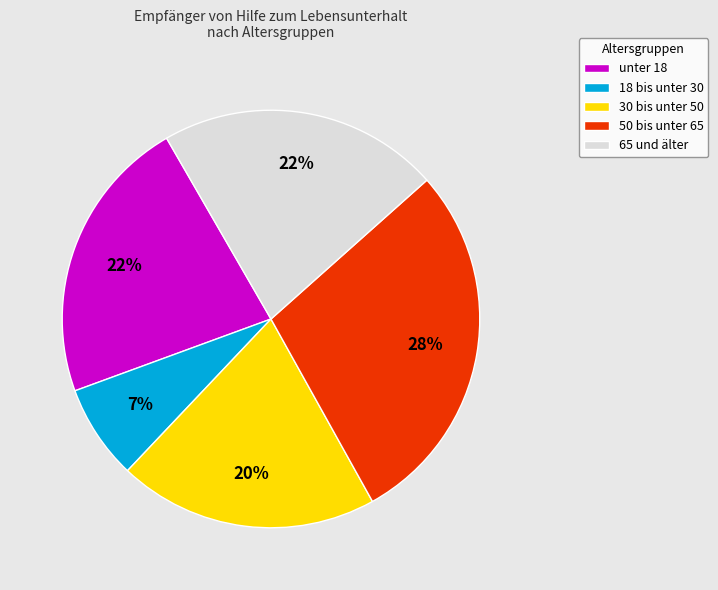

True or false: 18 bis unter 30 accounts for 1% of the total.

False